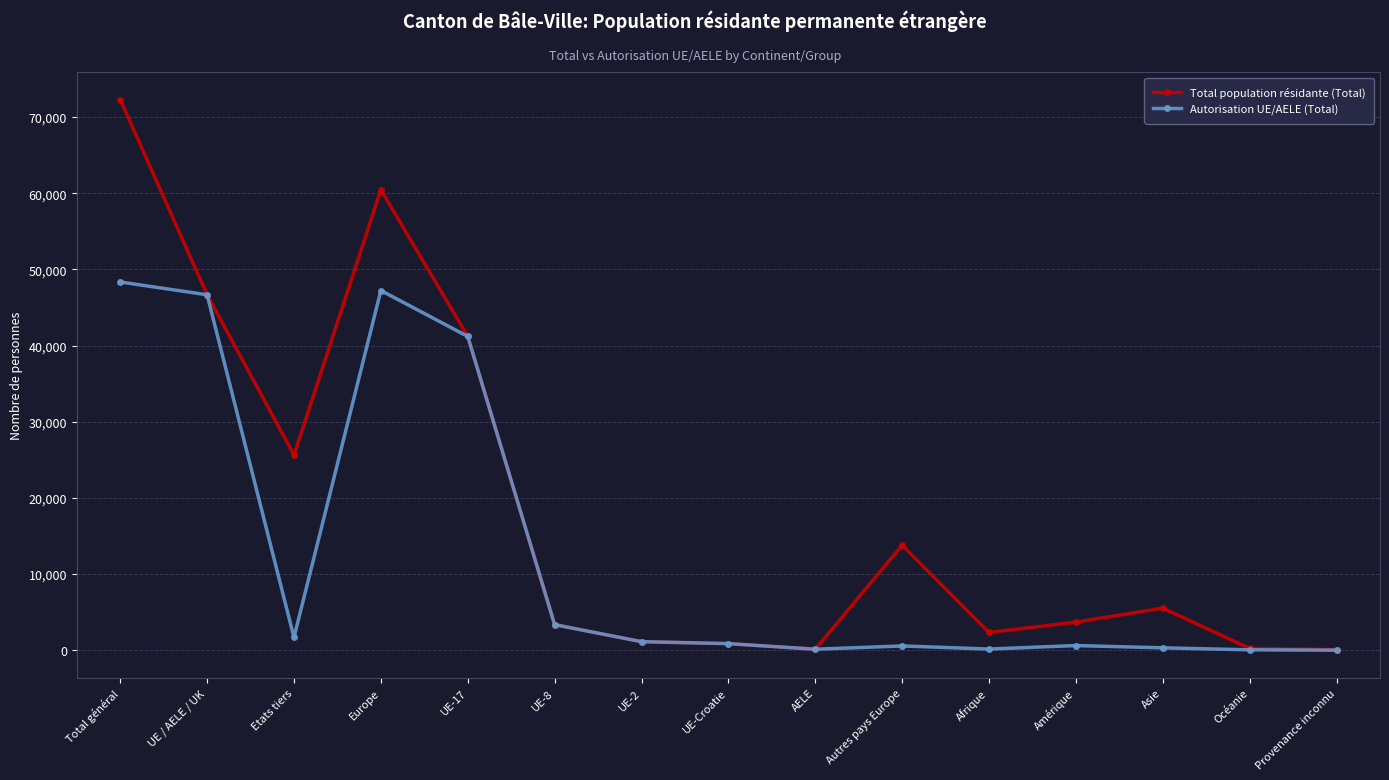

What is the label of the 7th point from the right?

AELE